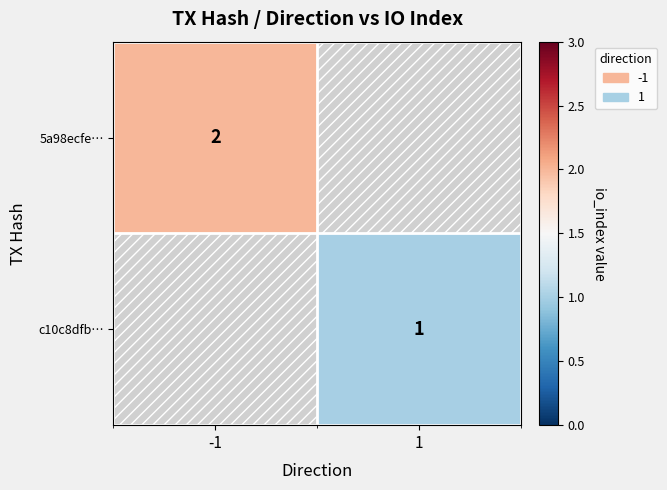

At how many categories does at least one series exceed 1?

1